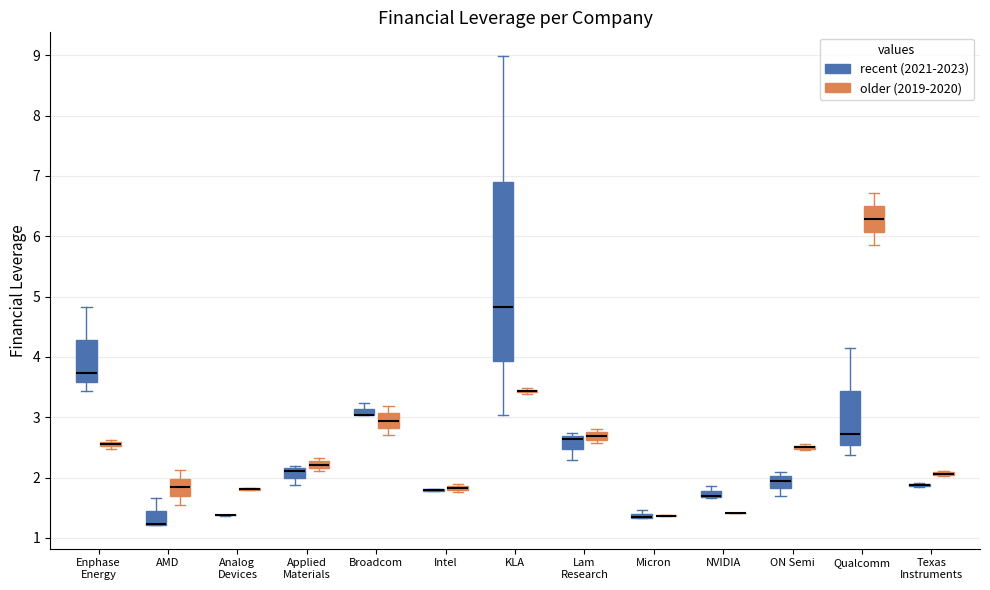

Comparing the boxes themselves (not the whiskers), which one is the tallest?

KLA (recent (2021-2023))